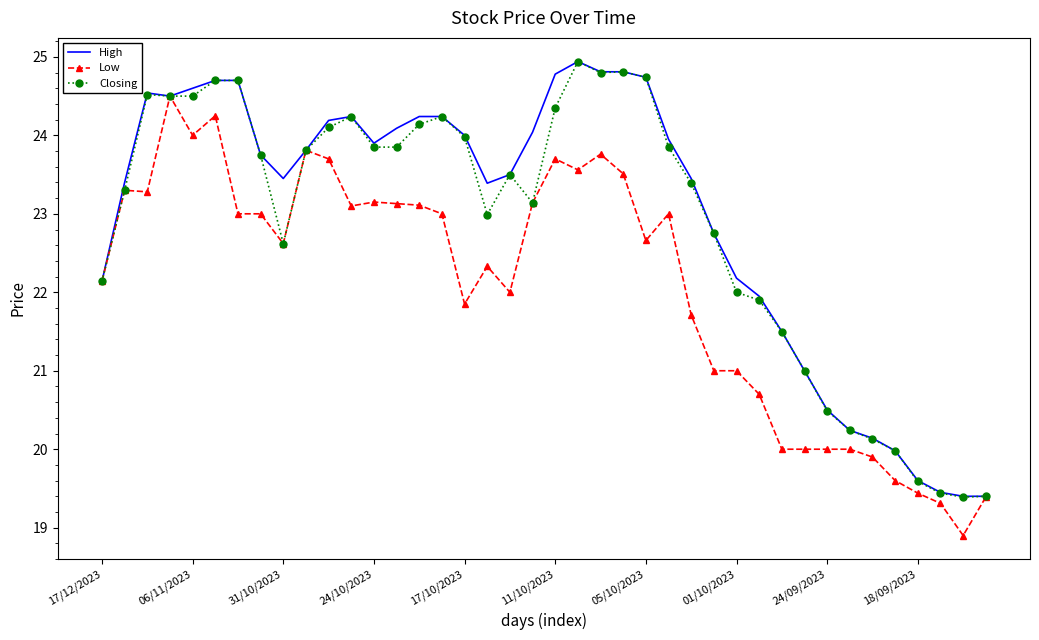

What is the smallest value displayed?

18.9